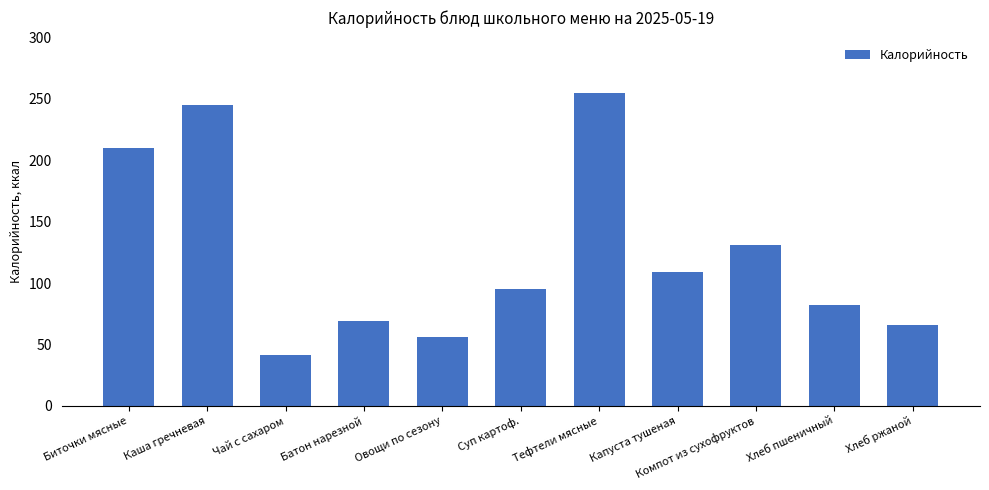

What is the maximum value shown in the chart?

255.0